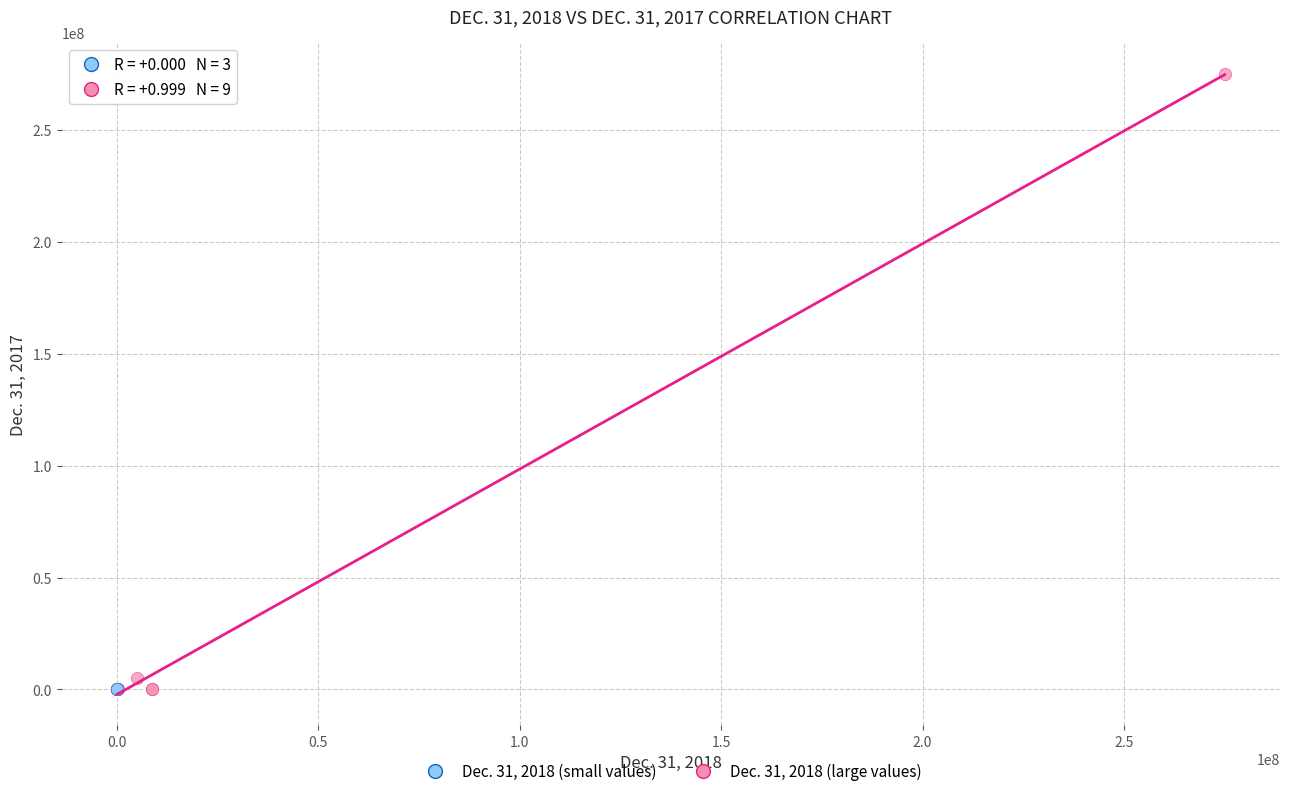

Which series contains the highest Y value?

Dec. 31, 2018 (large values)